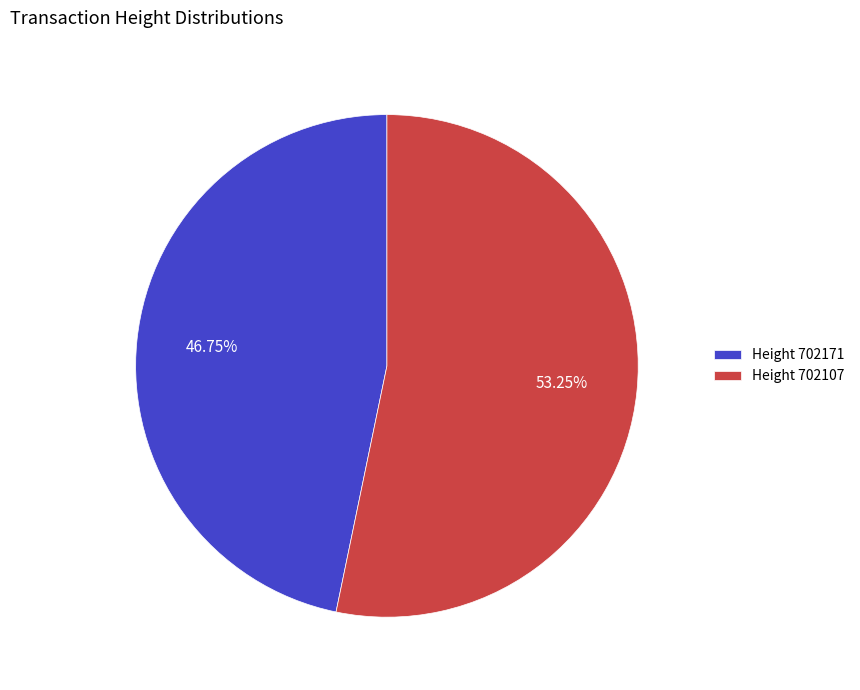

Is the sum of Height 702171 and Height 702107 greater than half?

Yes